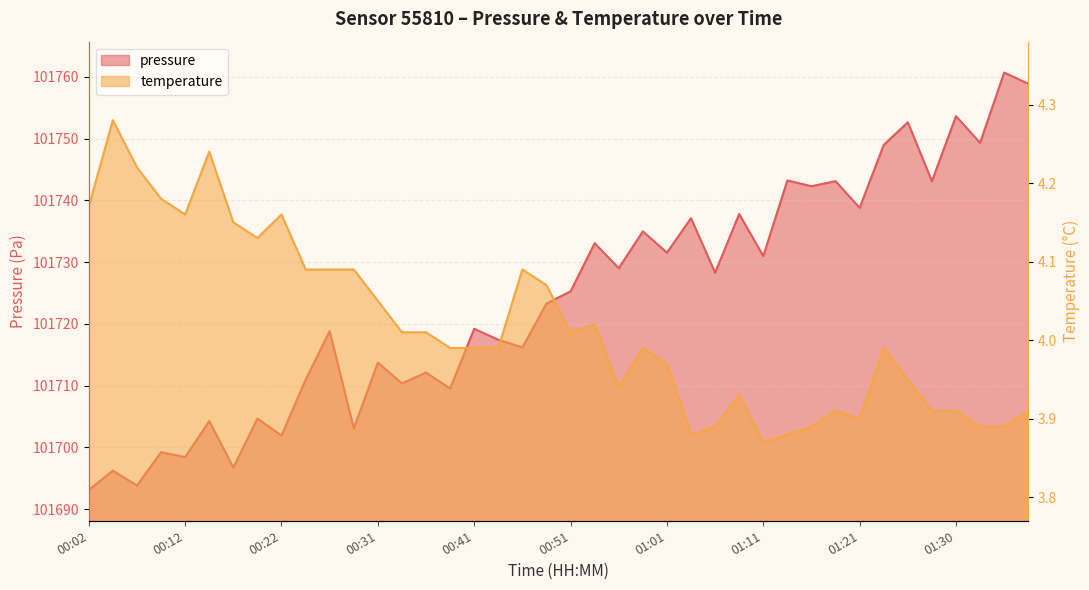

Which series changed the most between 00:02 and 00:49?

pressure